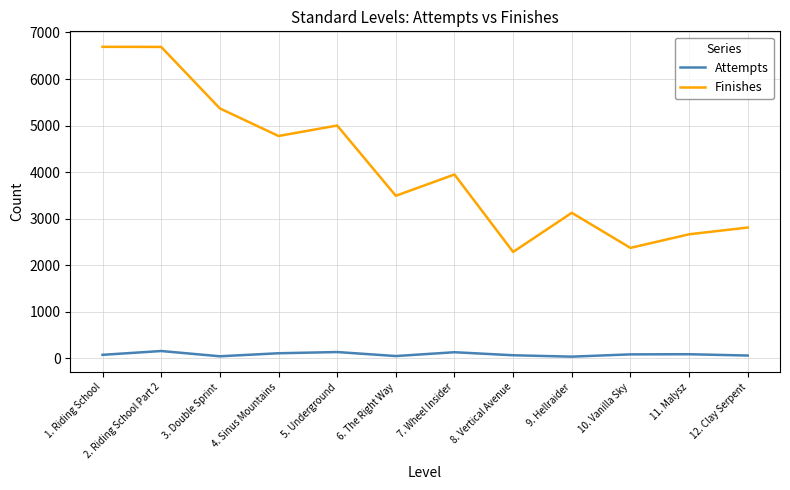

The value of Finishes at 10. Vanilla Sky is 2374. True or false?

True